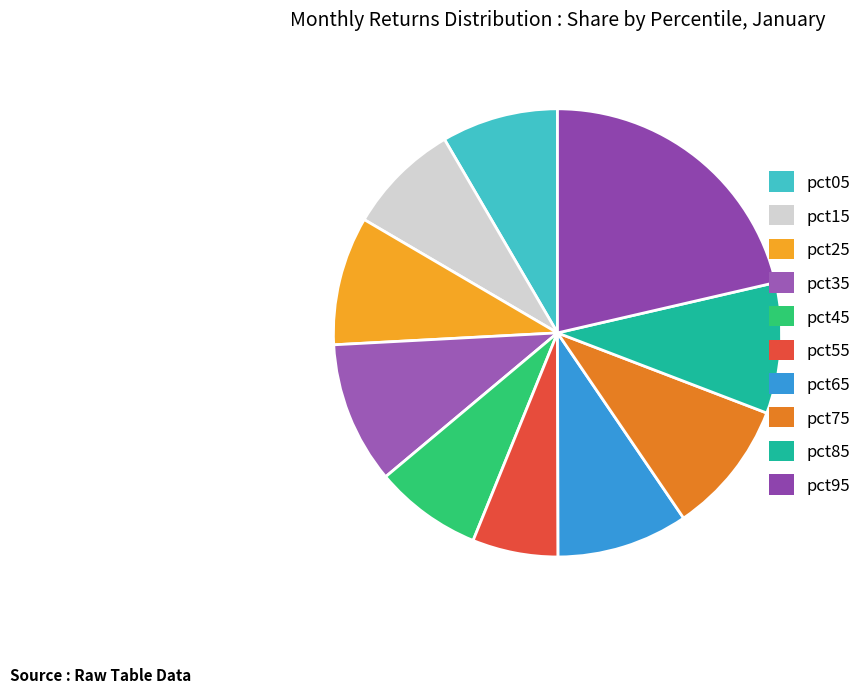

What percentage is NOT represented by pct35?

89.8%